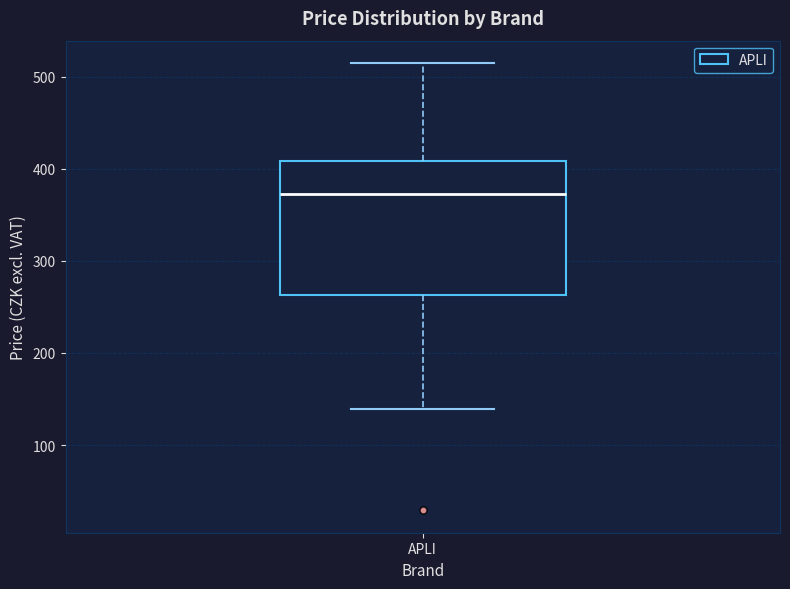

Where does the upper whisker of the box for APLI end on the y-axis? The values are not printed on the chart, so give them approximately, as read against the axis.

520